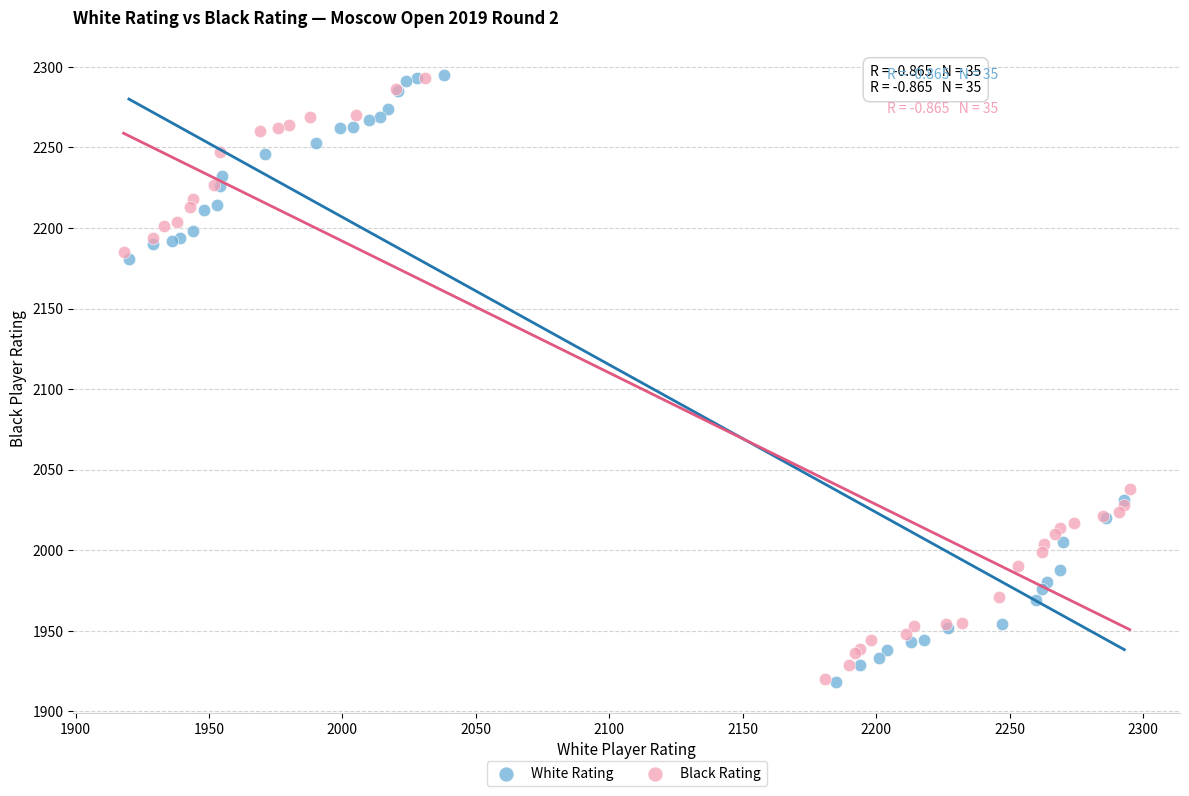

What are all the series names shown in the legend?

White Rating, Black Rating